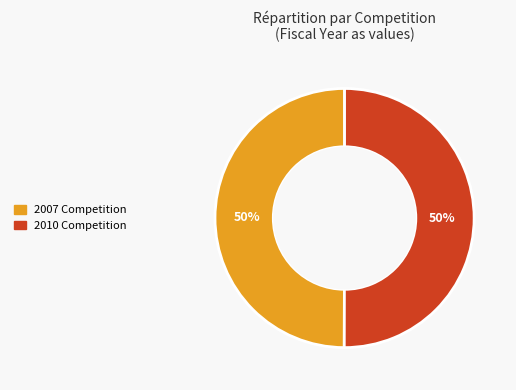

To the nearest percent, what is the average slice percentage?

50%